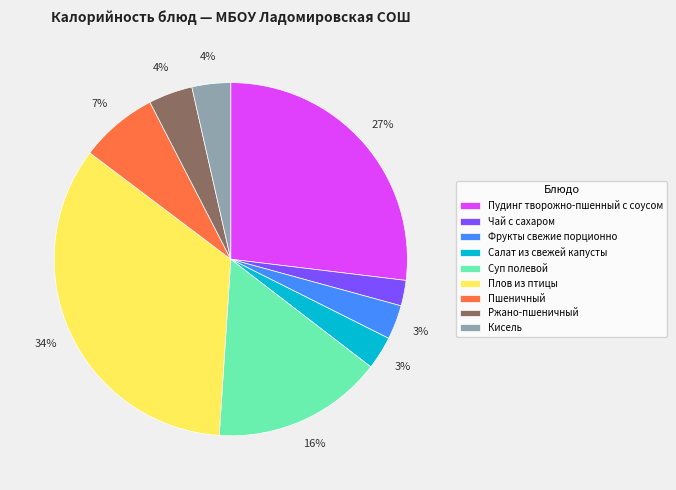

The Фрукты свежие порционно slice represents 17% of the pie. True or false?

False